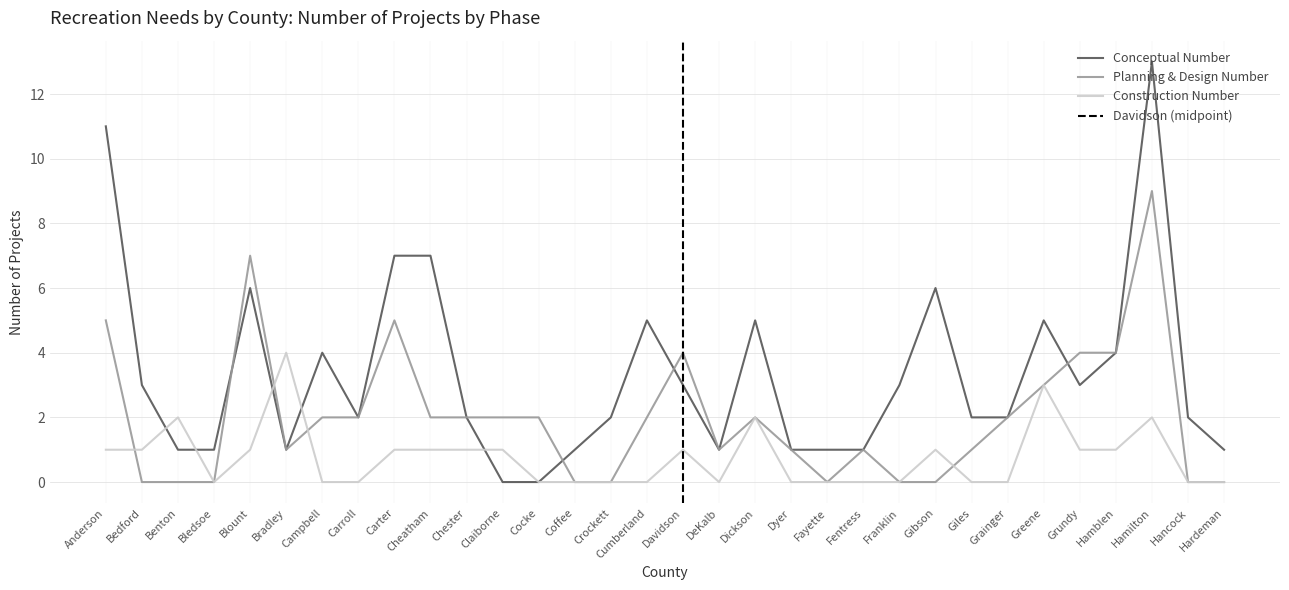

List the labels in order of Planning & Design Number value, smallest first.

Bedford, Benton, Bledsoe, Coffee, Crockett, Fayette, Franklin, Gibson, Hancock, Hardeman, Bradley, DeKalb, Dyer, Fentress, Giles, Campbell, Carroll, Cheatham, Chester, Claiborne, Cocke, Cumberland, Dickson, Grainger, Greene, Davidson, Grundy, Hamblen, Anderson, Carter, Blount, Hamilton